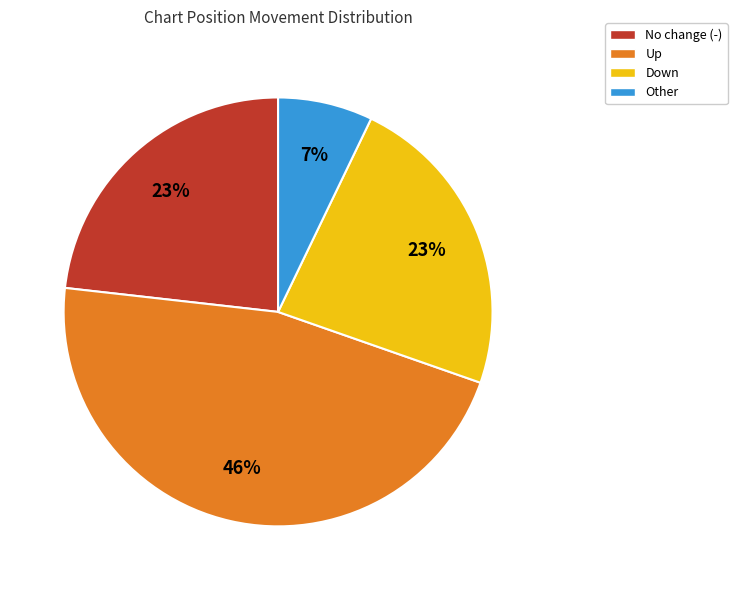

Does any single category account for the majority?

No